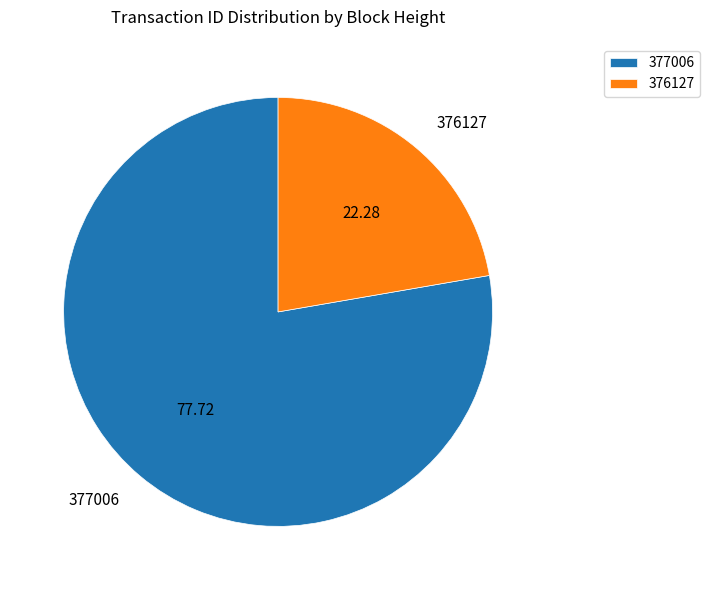

Is the sum of 377006 and 376127 greater than half?

Yes